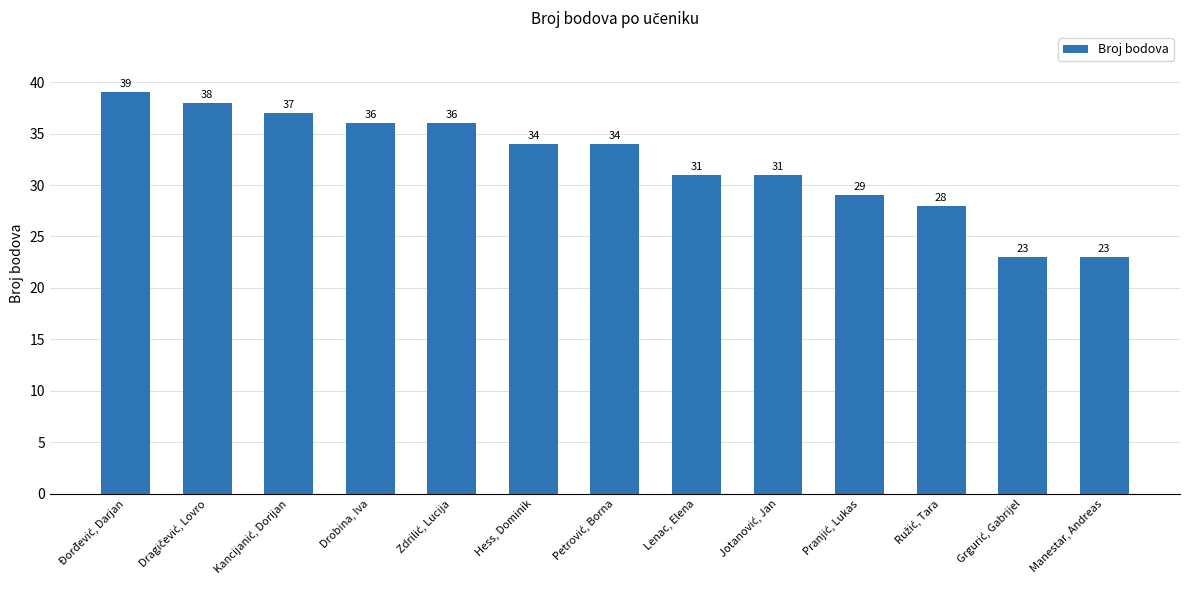

What is the average value?

32